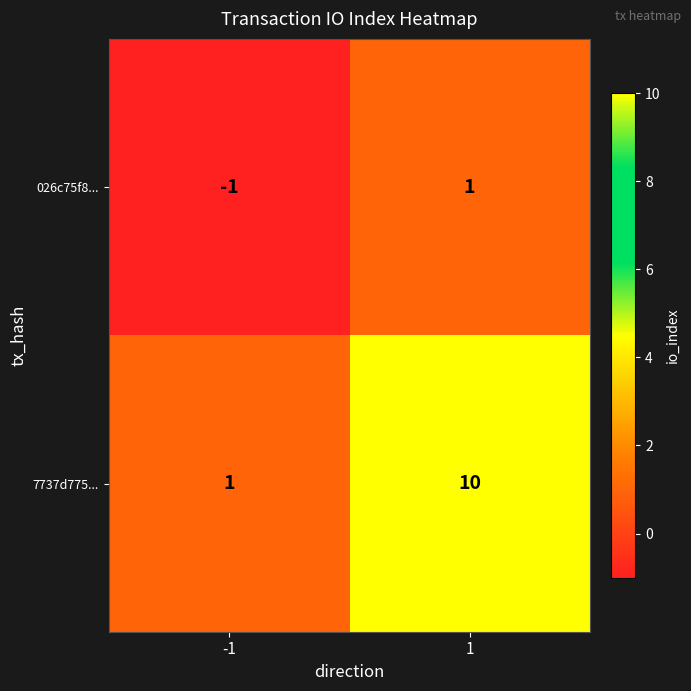

Reading left to right, extract all data points from this chart.

026c75f8...: -1=-1	1=1
7737d775...: -1=1	1=10